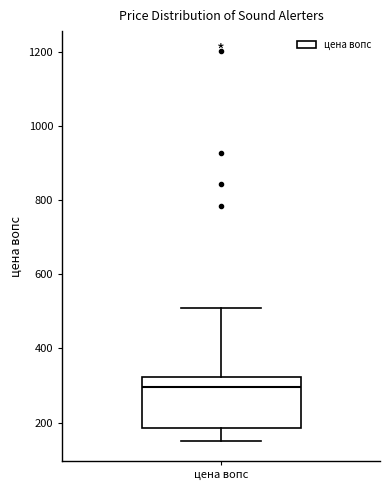

Read this box plot against the y-axis: the position of the median line, the range covered by the box, and the ends of both whiskers. The values are not printed on the chart, so give them approximately, as read against the axis.

median 300, box 180 to 320, whiskers 140 to 500